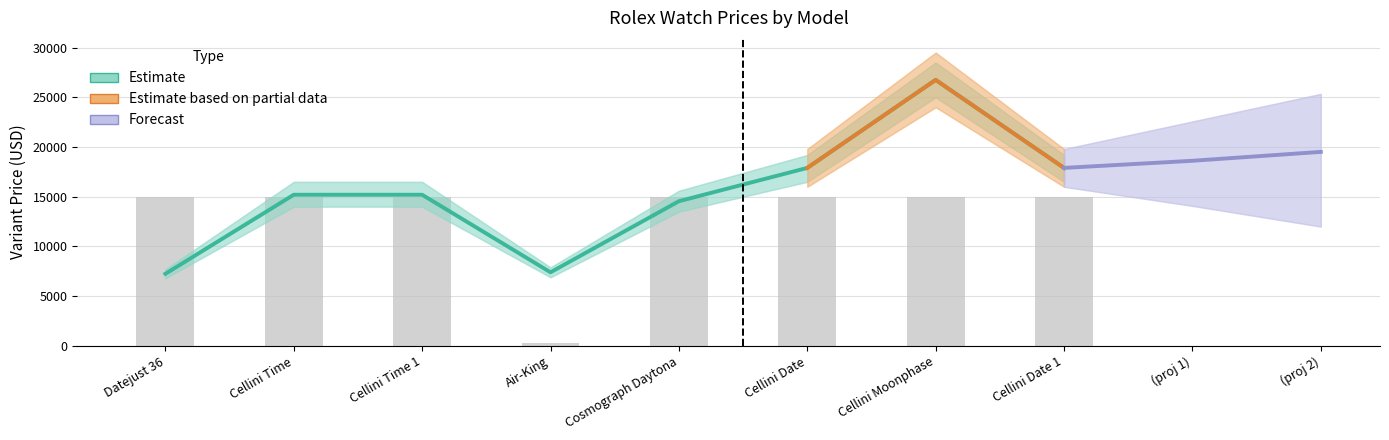

What is the minimum value shown in the chart?

300